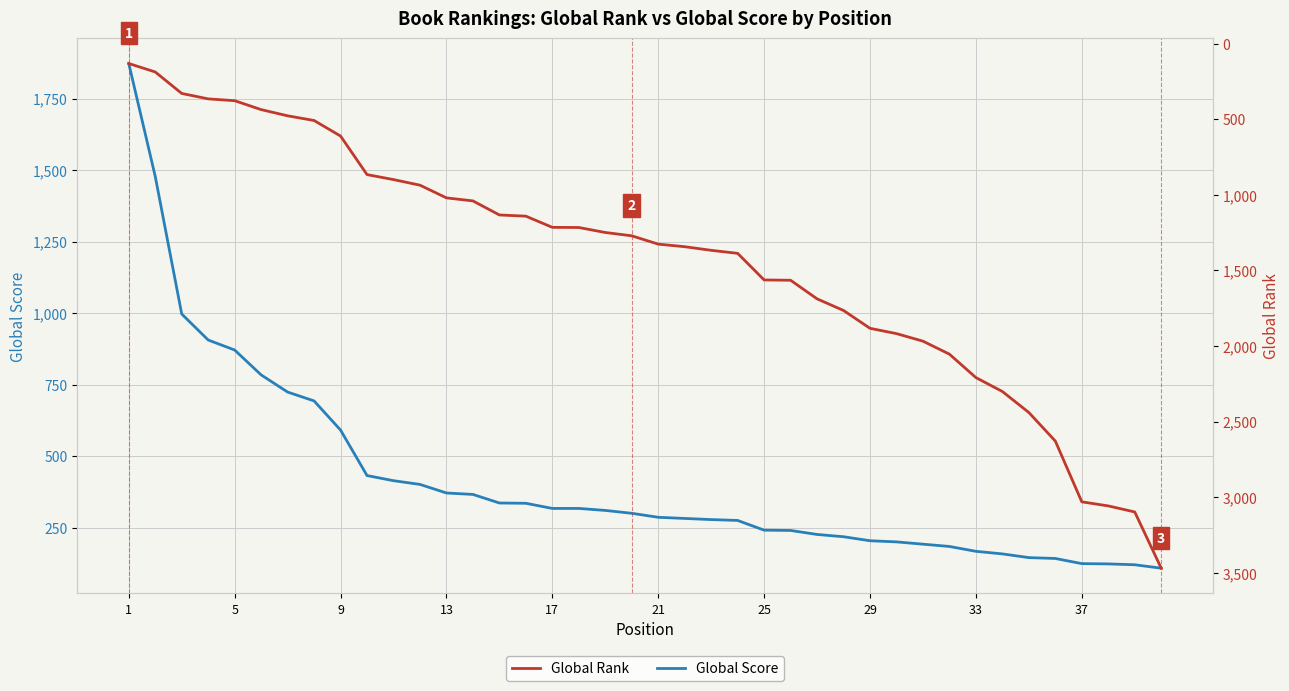

How many data points in Global Score are less than 300?

20